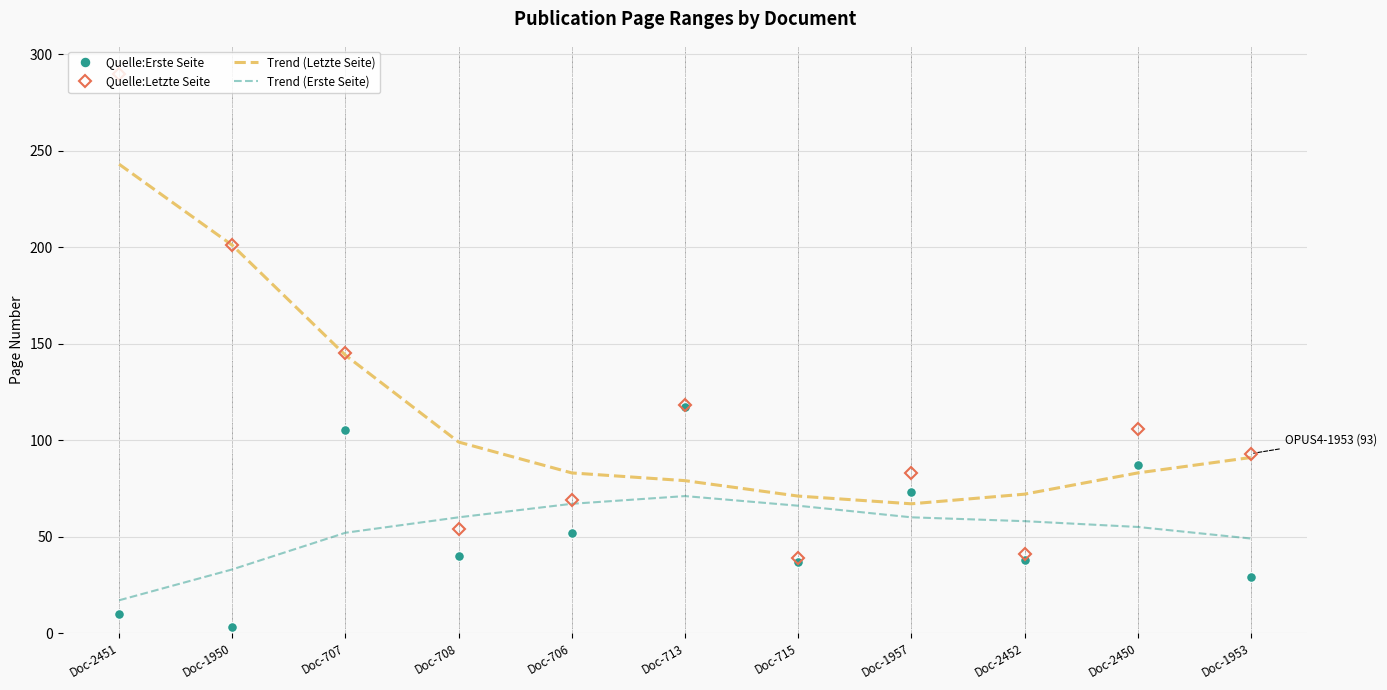

Where is Quelle:Letzte Seite nearest to the value 164?

Doc-707